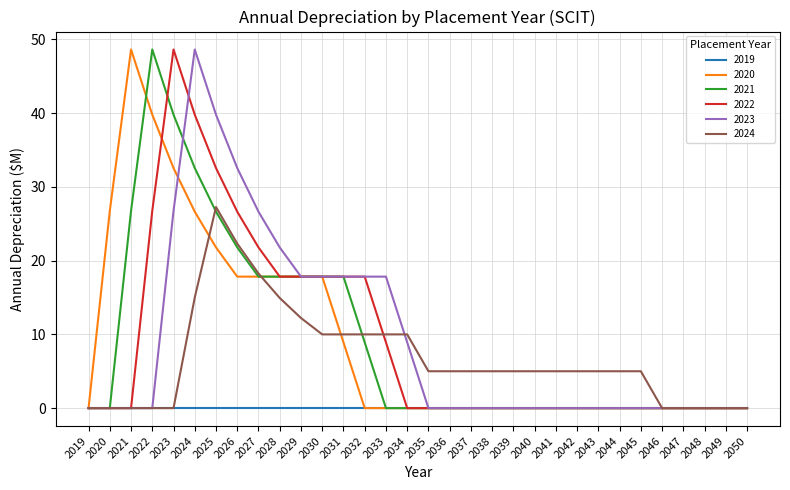

The value of 2020 at 2050 is 24.2. True or false?

False